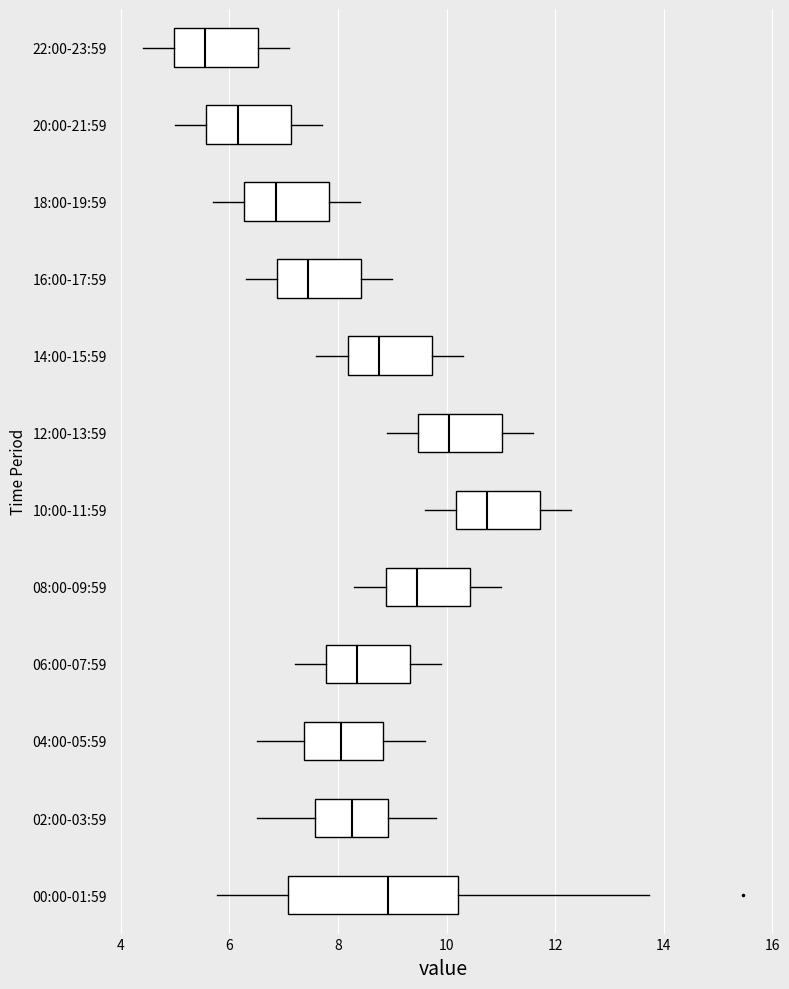

Reading bottom to top, transcribe this box plot: for each box, give where its median line is, the range the box spans, and where its two whiskers end, as read against the x-axis. The values are not printed on the chart, so give them approximately, as read against the axis.

00:00-01:59: median 9.0, box 7.0 to 10.2, whiskers 5.8 to 13.8
02:00-03:59: median 8.2, box 7.6 to 9.0, whiskers 6.6 to 9.8
04:00-05:59: median 8.0, box 7.4 to 8.8, whiskers 6.6 to 9.6
06:00-07:59: median 8.4, box 7.8 to 9.4, whiskers 7.2 to 10.0
08:00-09:59: median 9.4, box 8.8 to 10.4, whiskers 8.4 to 11.0
10:00-11:59: median 10.8, box 10.2 to 11.8, whiskers 9.6 to 12.4
12:00-13:59: median 10.0, box 9.4 to 11.0, whiskers 9.0 to 11.6
14:00-15:59: median 8.8, box 8.2 to 9.8, whiskers 7.6 to 10.4
16:00-17:59: median 7.4, box 6.8 to 8.4, whiskers 6.4 to 9.0
18:00-19:59: median 6.8, box 6.2 to 7.8, whiskers 5.8 to 8.4
20:00-21:59: median 6.2, box 5.6 to 7.2, whiskers 5.0 to 7.8
22:00-23:59: median 5.6, box 5.0 to 6.6, whiskers 4.4 to 7.2